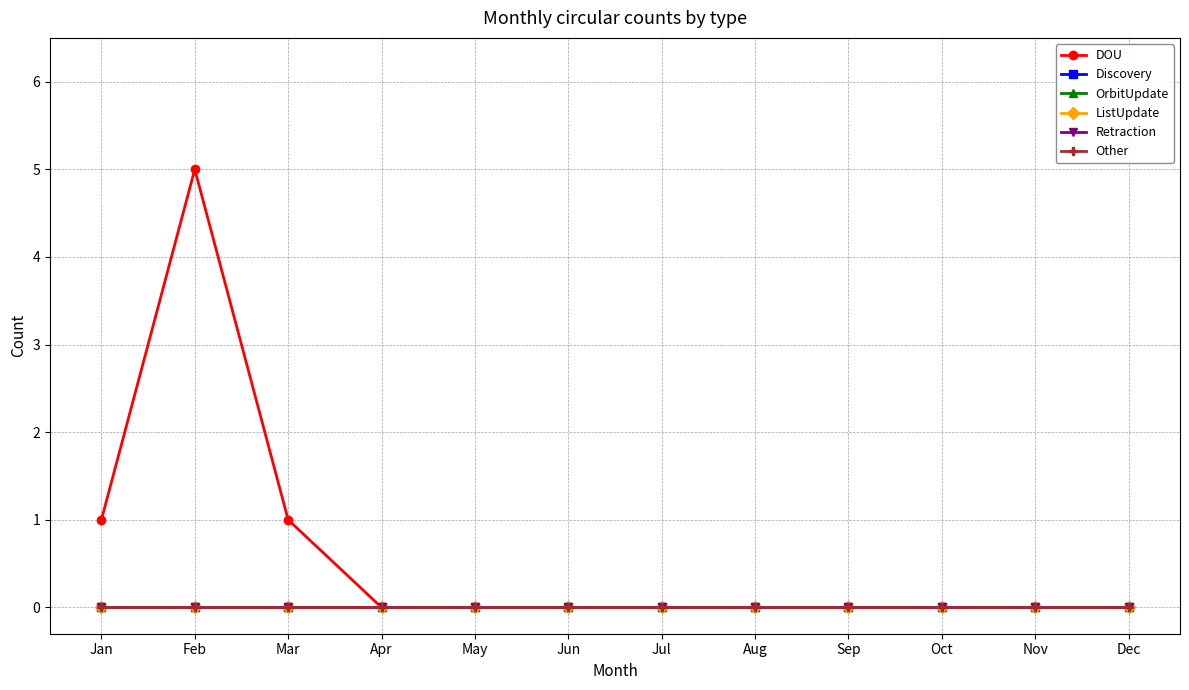

True or false: Discovery and ListUpdate cross at least once.

False